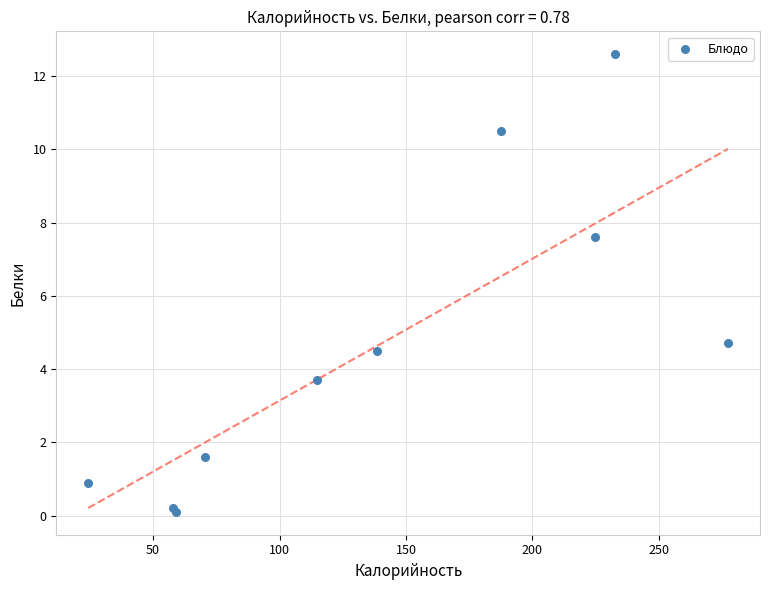

What Y value in the scatter plot is closest to 6?

4.7